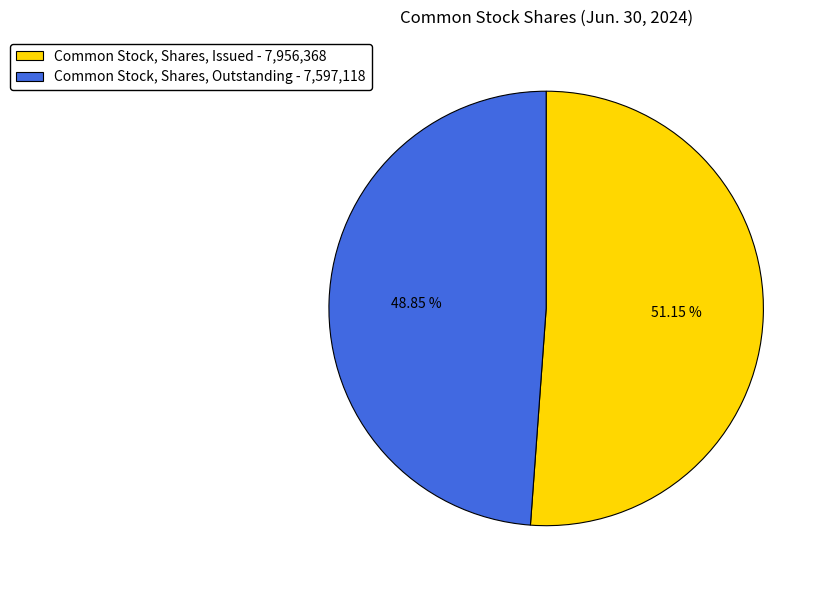

Do Common Stock, Shares, Issued - 7,956,368 and Common Stock, Shares, Outstanding - 7,597,118 together represent more than half of the pie?

Yes